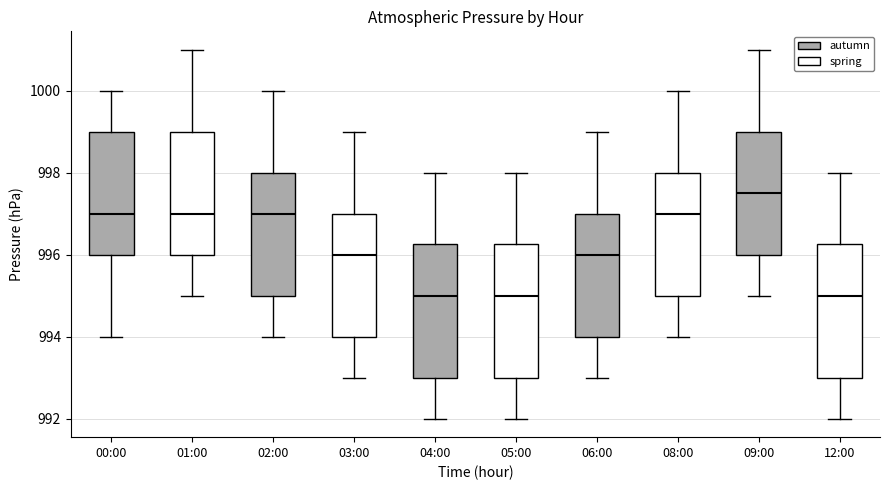

Reading left to right, transcribe this box plot: for each box, give where its median line is, the range the box spans, and where its two whiskers end, as read against the y-axis. The values are not printed on the chart, so give them approximately, as read against the axis.

00:00: median 997.0, box 996.0 to 999.0, whiskers 994.0 to 1000.0
01:00: median 997.0, box 996.0 to 999.0, whiskers 995.0 to 1001.0
02:00: median 997.0, box 995.0 to 998.0, whiskers 994.0 to 1000.0
03:00: median 996.0, box 994.0 to 997.0, whiskers 993.0 to 999.0
04:00: median 995.0, box 993.0 to 996.2, whiskers 992.0 to 998.0
05:00: median 995.0, box 993.0 to 996.2, whiskers 992.0 to 998.0
06:00: median 996.0, box 994.0 to 997.0, whiskers 993.0 to 999.0
08:00: median 997.0, box 995.0 to 998.0, whiskers 994.0 to 1000.0
09:00: median 997.6, box 996.0 to 999.0, whiskers 995.0 to 1001.0
12:00: median 995.0, box 993.0 to 996.2, whiskers 992.0 to 998.0